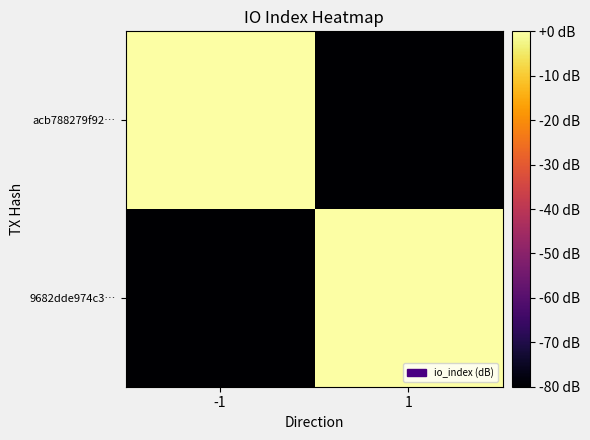

Which series has the largest total across all categories?

acb788279f92…